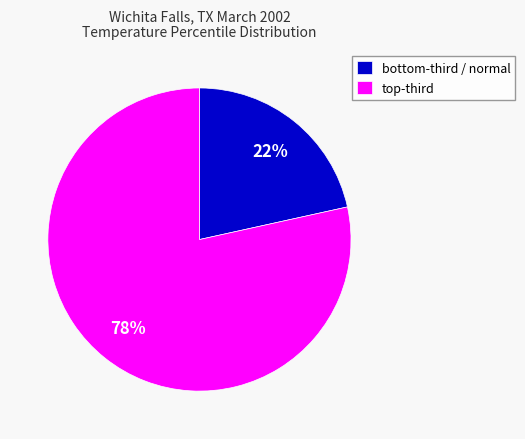

Rank the categories by value from lowest to highest.

bottom-third / normal, top-third